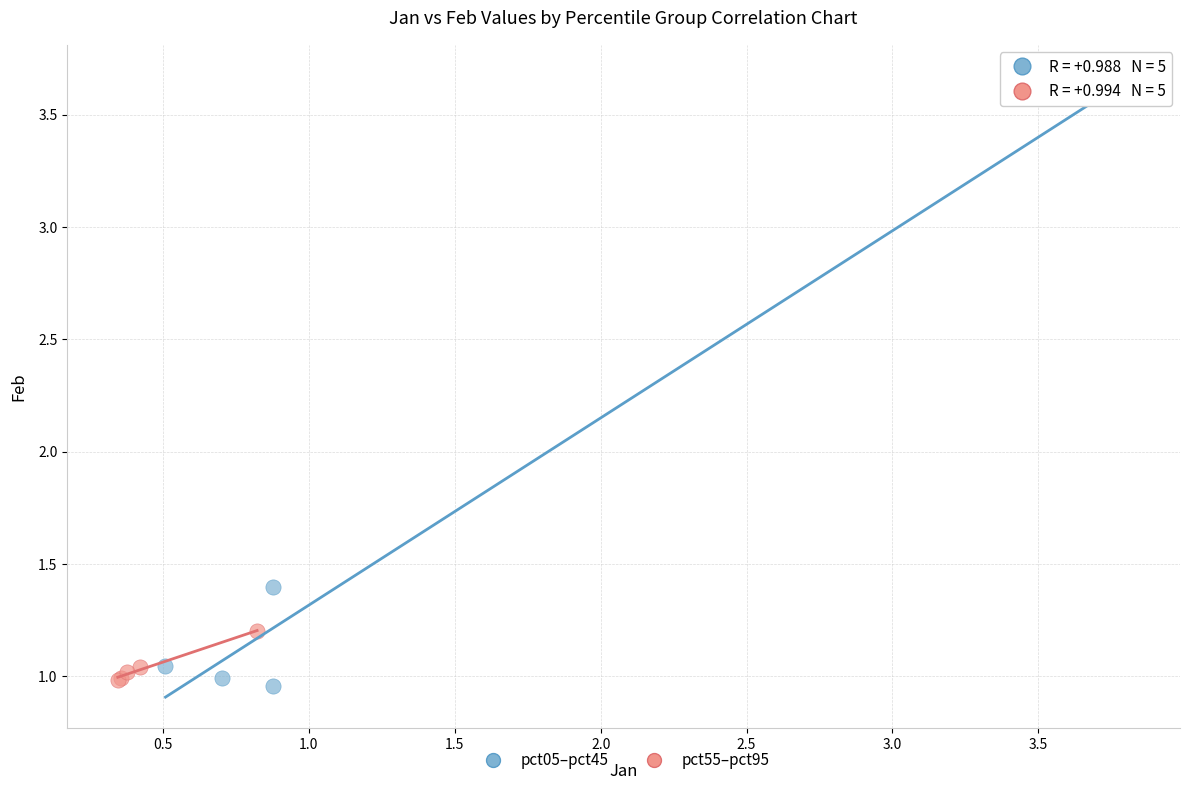

Which series has the largest Y range (max minus min)?

pct05–pct45